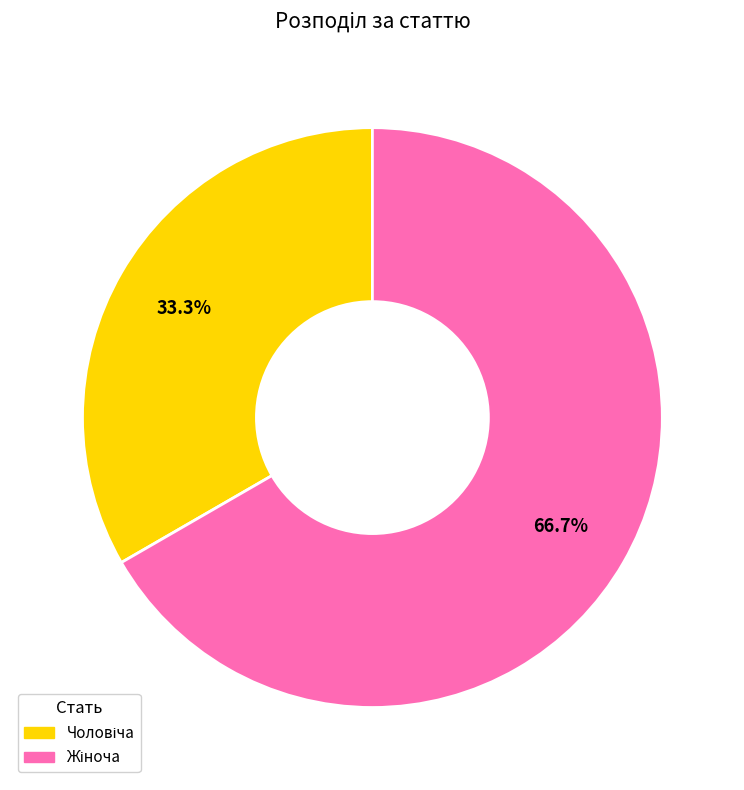

Is there a majority slice in this chart?

Yes